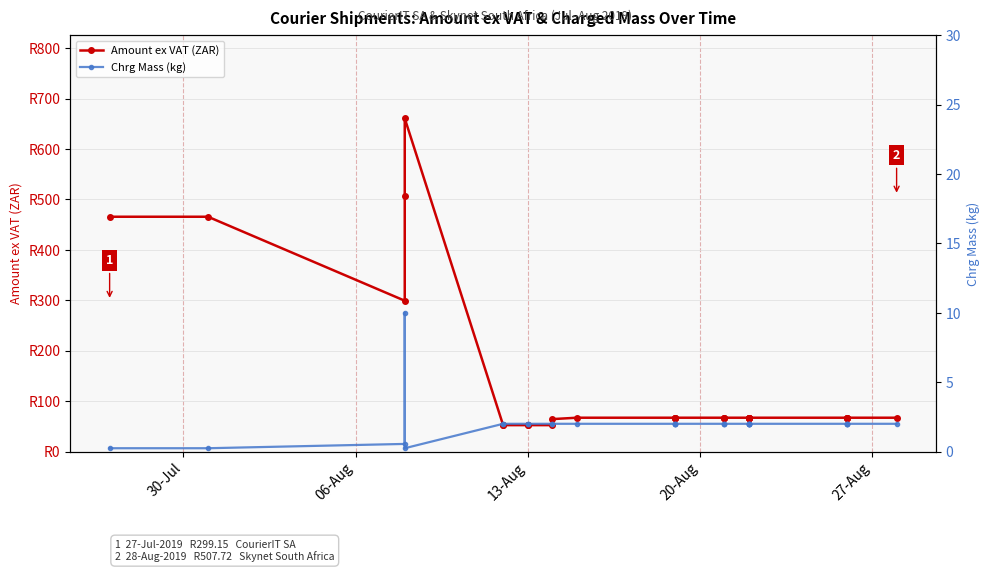

What are all the series names shown in the legend?

Amount ex VAT (ZAR), Chrg Mass (kg)